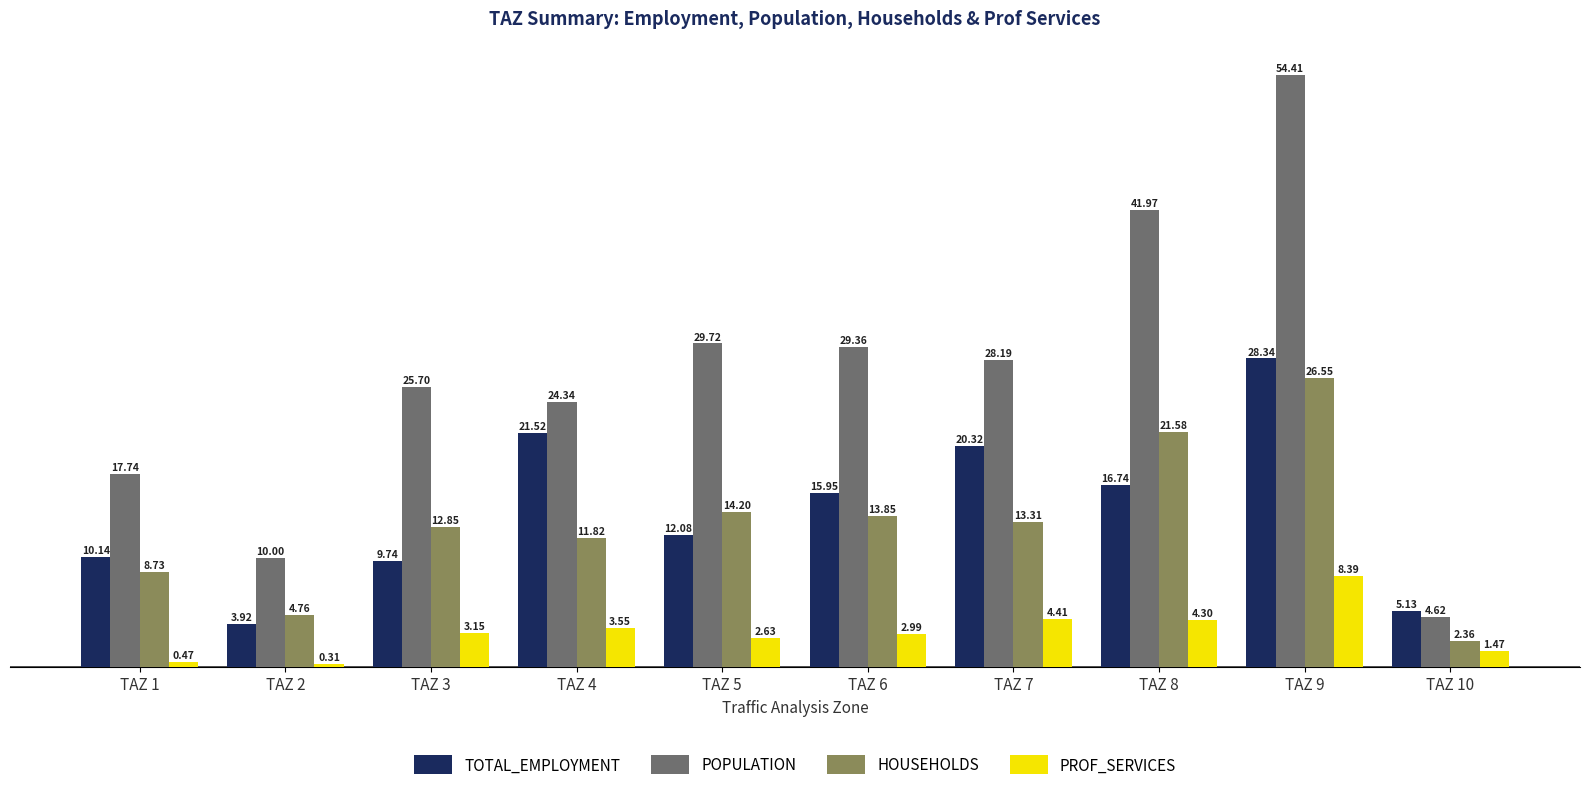

Which series changed the most between TAZ 2 and TAZ 6?

POPULATION